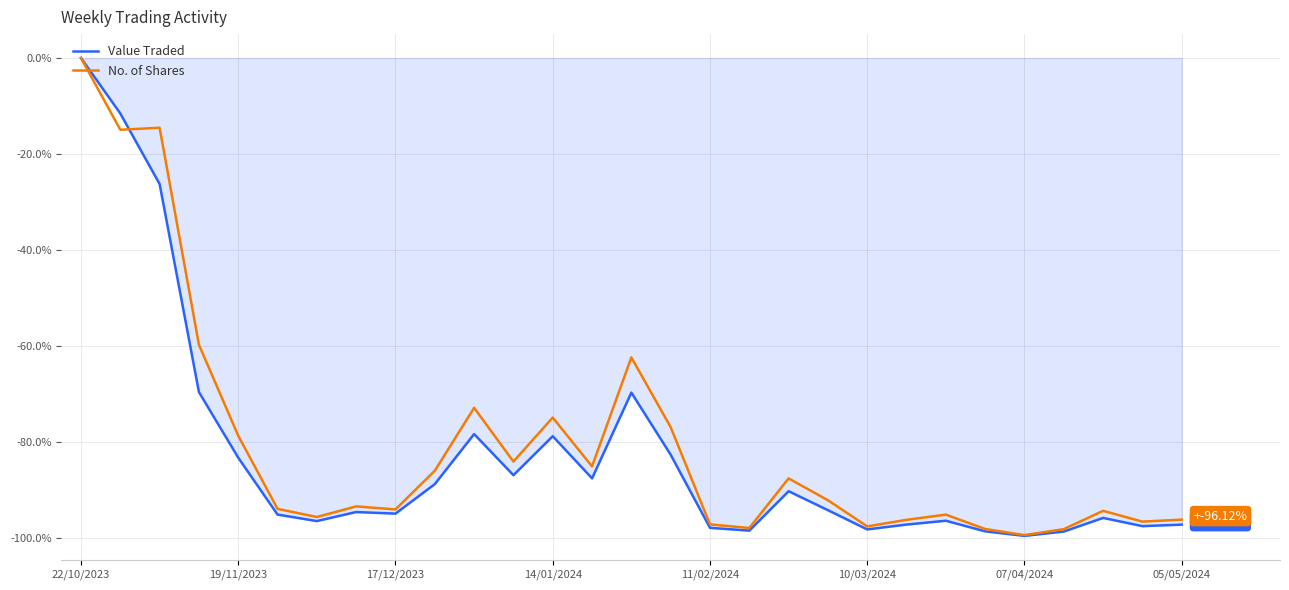

At which category is the sum across all series the highest?

22/10/2023